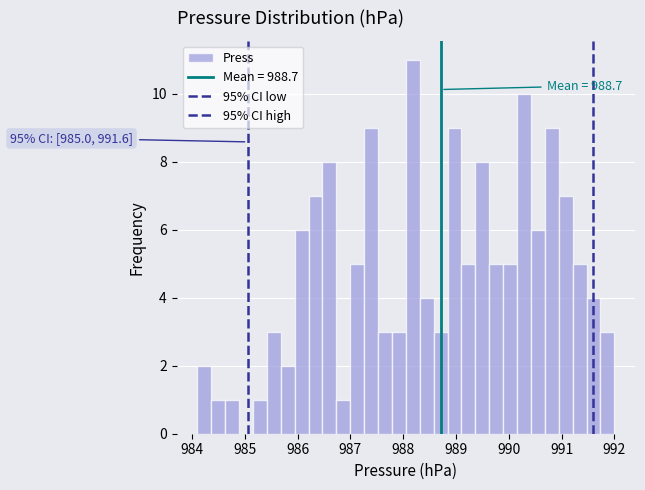

Read against the x-axis, roughly where is the centre of the tallest bar?

988.2